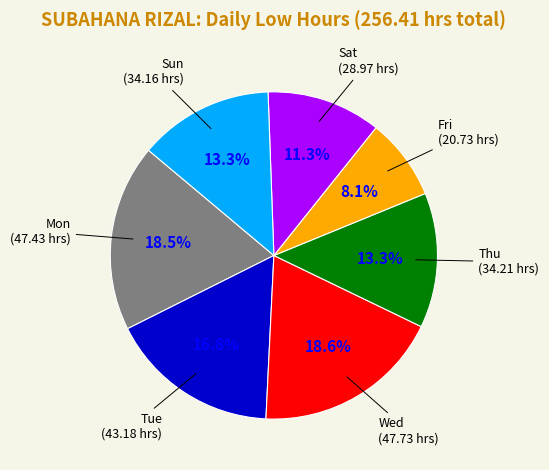

What is the total percentage of Thu and Sat?

24.6%